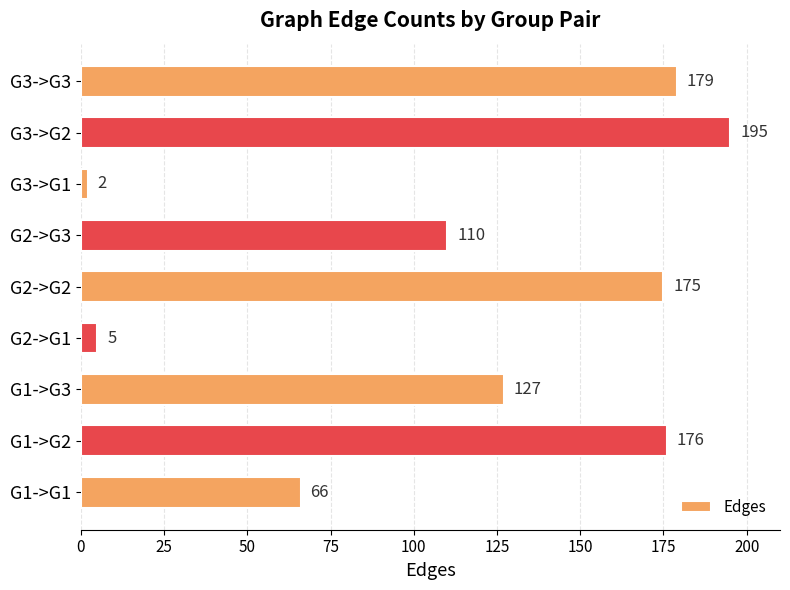

Rank the categories by value from lowest to highest.

G3->G1, G2->G1, G1->G1, G2->G3, G1->G3, G2->G2, G1->G2, G3->G3, G3->G2